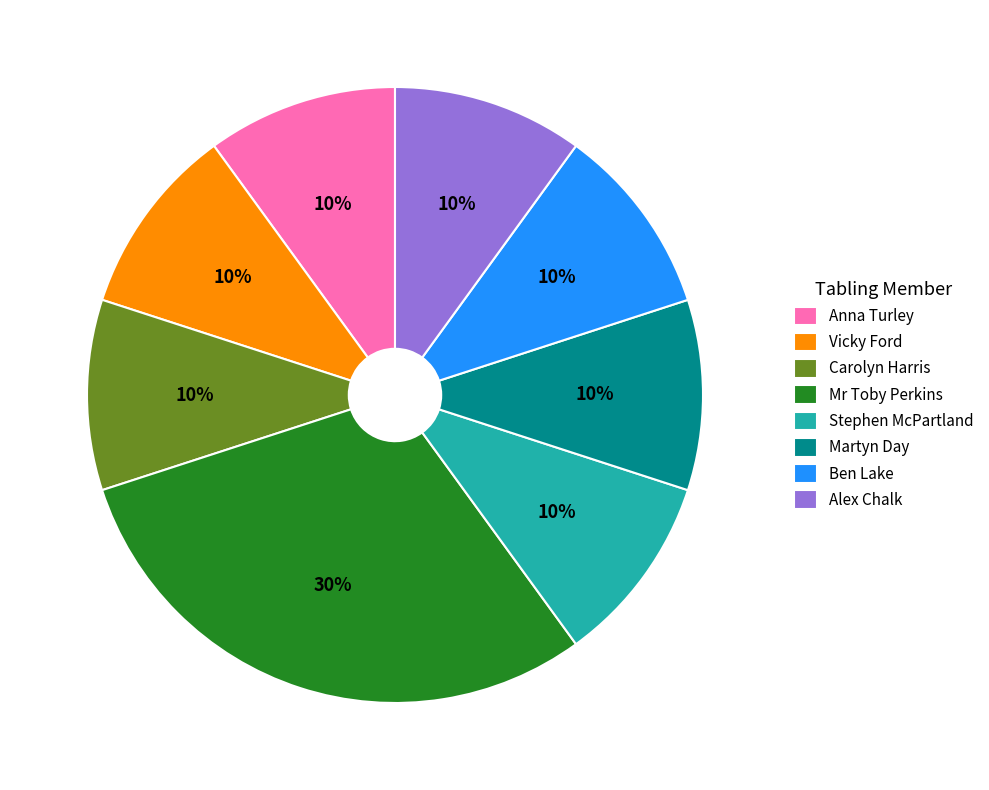

Does Vicky Ford represent more than half of the total?

No